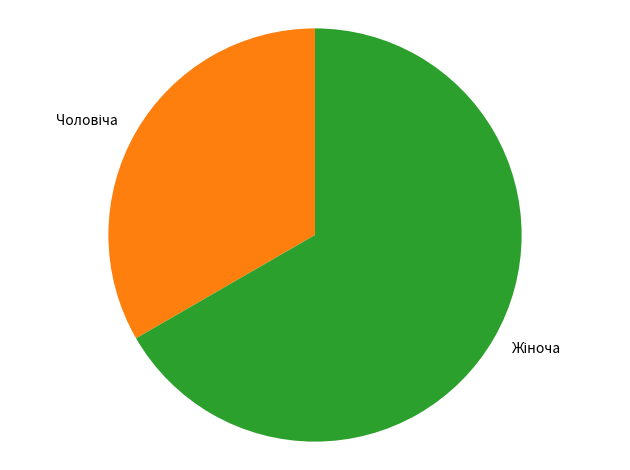

Does any single category account for the majority?

Yes